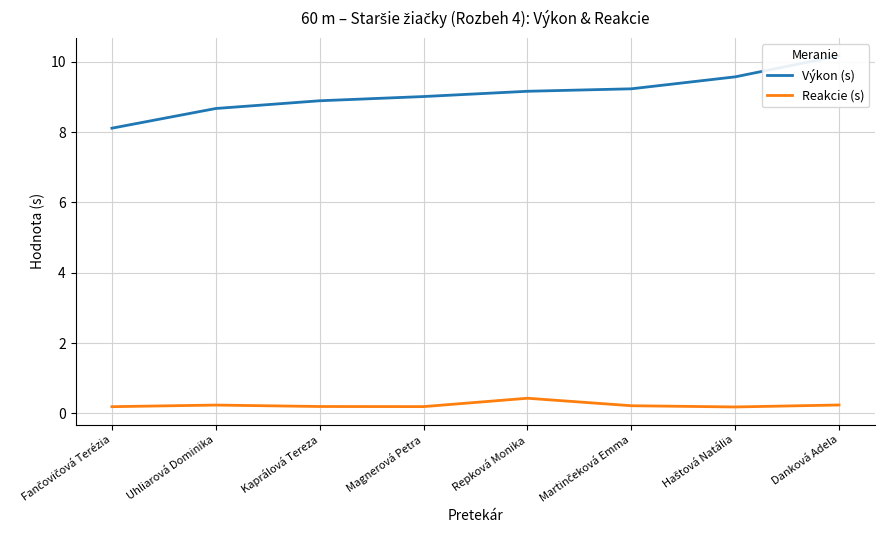

What is the label of the 6th point from the left?

Martinčeková Emma